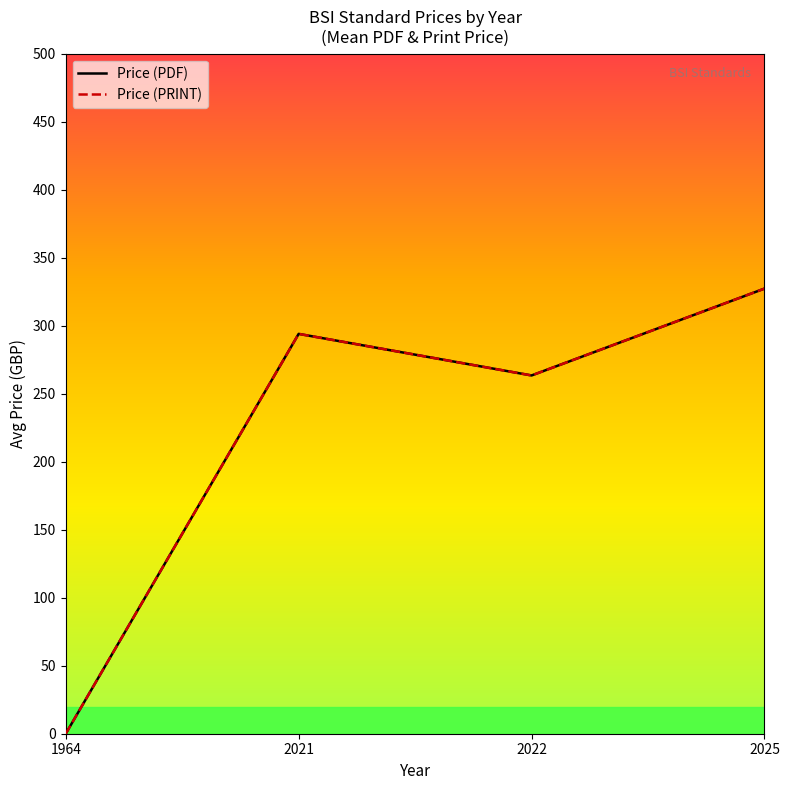

True or false: Price (PDF) has a value of 294.0 at 2021.

True